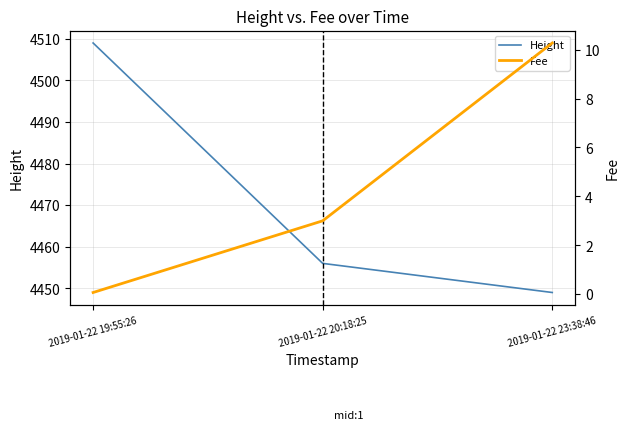

What are all the series names shown in the legend?

Height, Fee